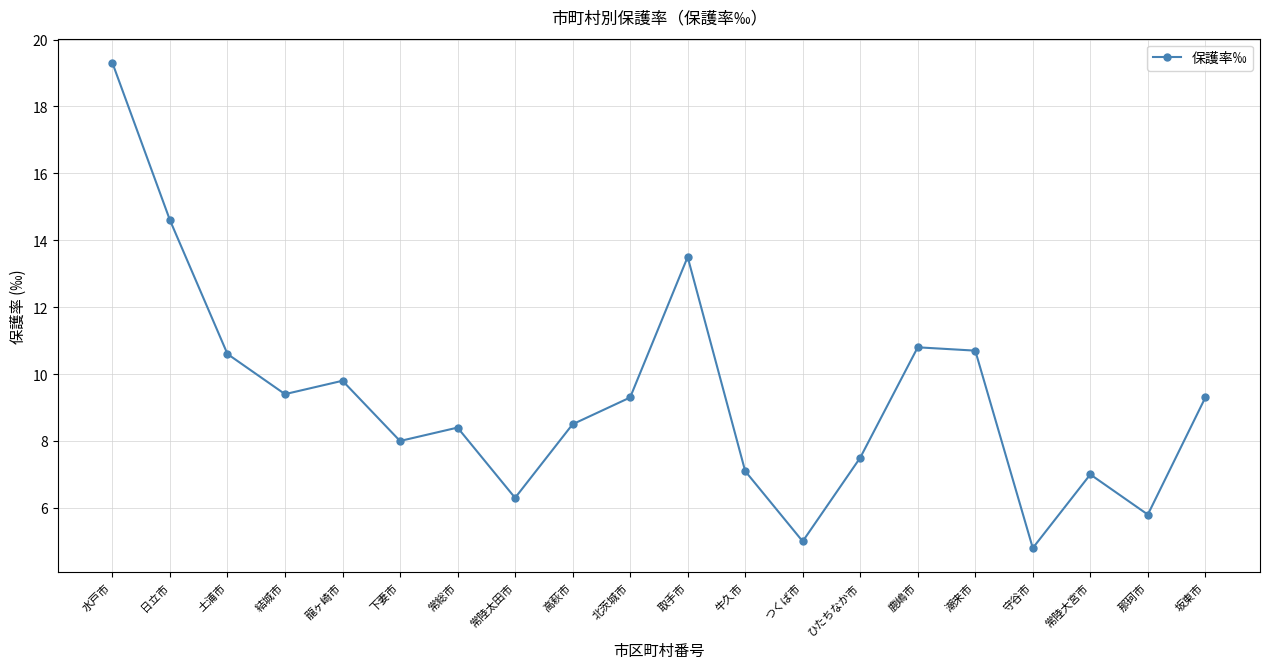

How many series are shown in this chart?

1